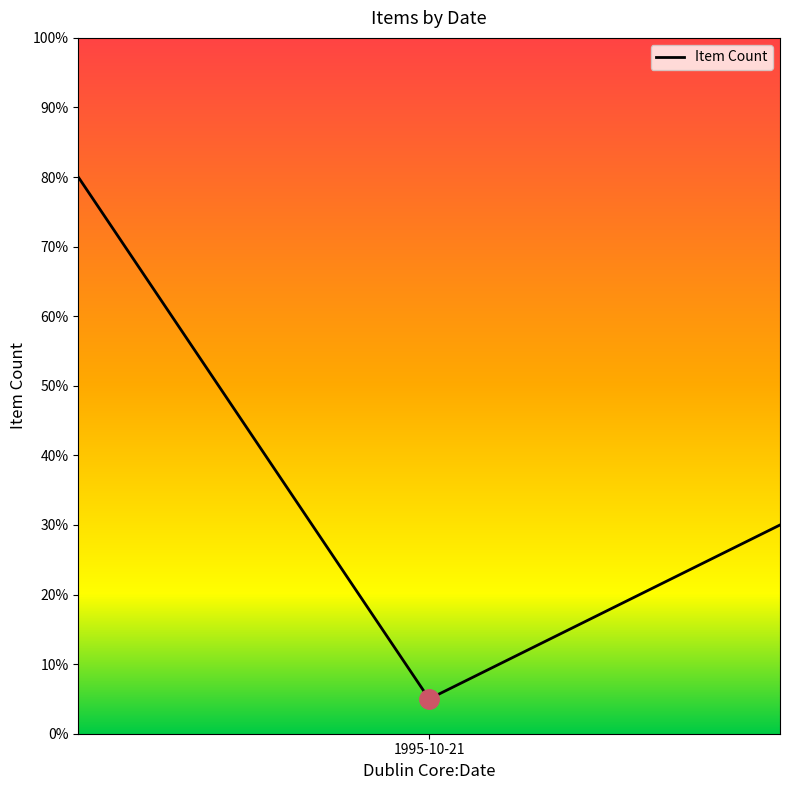

What is the difference between the maximum and minimum values?

75